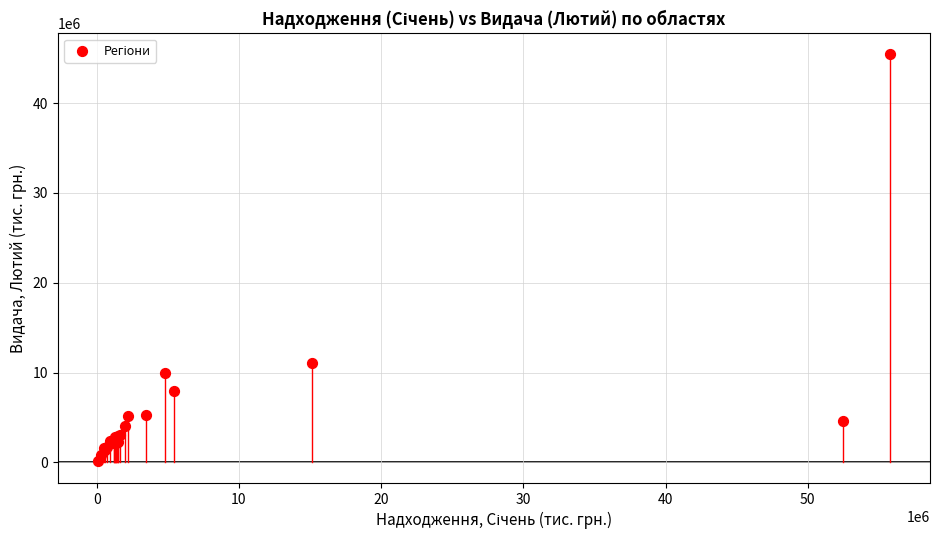

What Y value in the scatter plot is closest to 22802114?

11073958.8